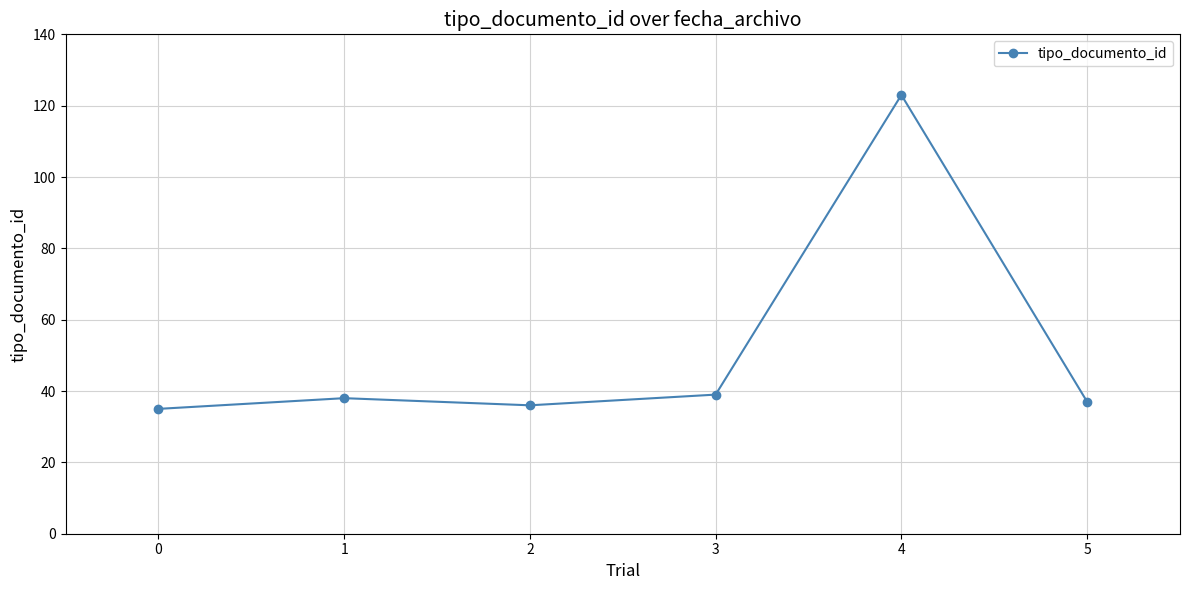

What is the minimum value shown in the chart?

35